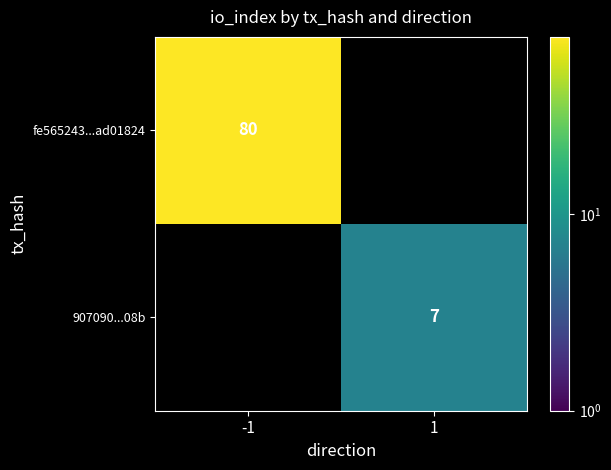

The value of fe565243...ad01824 at -1 is 39. True or false?

False